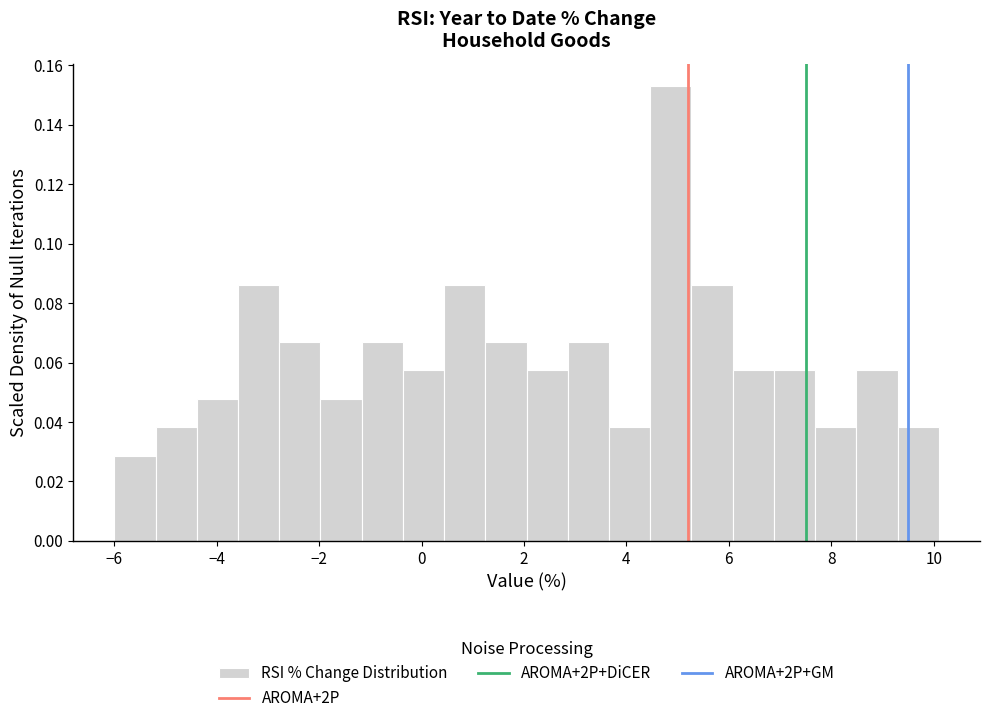

Reading left to right, list every bar in this chart as the range it spans on the x-axis followed by its height. Neither the bar edges nor the heights are printed on the chart, so give them approximately, as read against the axes.

-6.0 to -5.2: 0.028
-5.2 to -4.4: 0.038
-4.4 to -3.6: 0.048
-3.6 to -2.8: 0.086
-2.8 to -2.0: 0.066
-2.0 to -1.2: 0.048
-1.2 to -0.4: 0.066
-0.4 to 0.4: 0.058
0.4 to 1.2: 0.086
1.2 to 2.0: 0.066
2.0 to 2.8: 0.058
2.8 to 3.6: 0.066
3.6 to 4.4: 0.038
4.4 to 5.2: 0.152
5.2 to 6.0: 0.086
6.0 to 6.8: 0.058
6.8 to 7.6: 0.058
7.6 to 8.4: 0.038
8.4 to 9.2: 0.058
9.2 to 10.2: 0.038